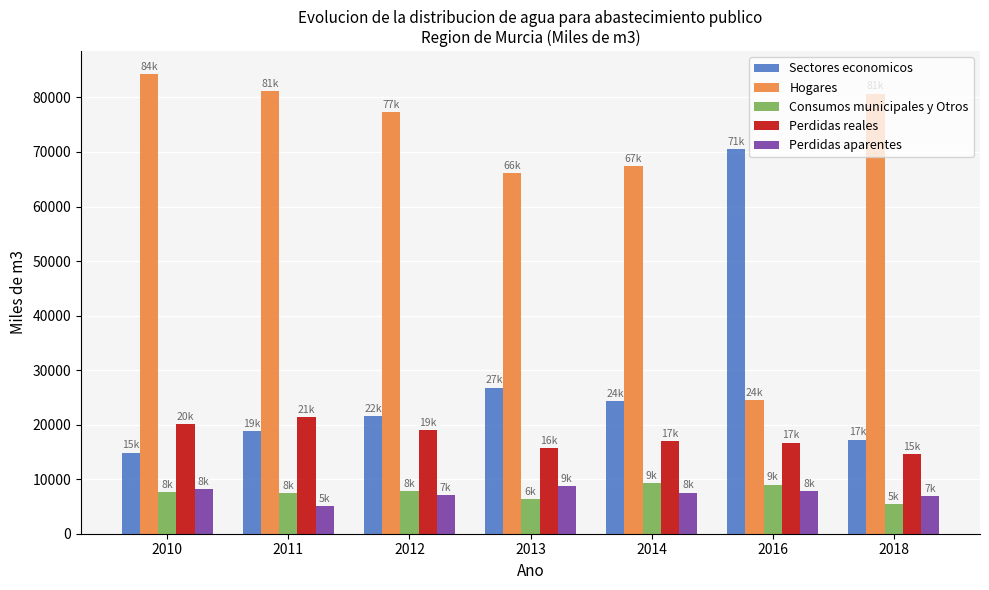

What is the maximum value shown in the chart?

84266